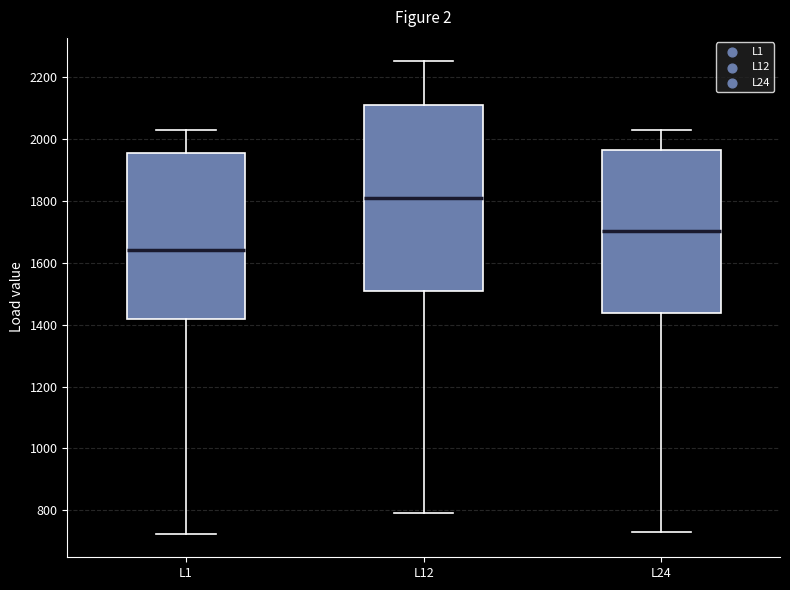

Which box's median line is the lowest?

L1